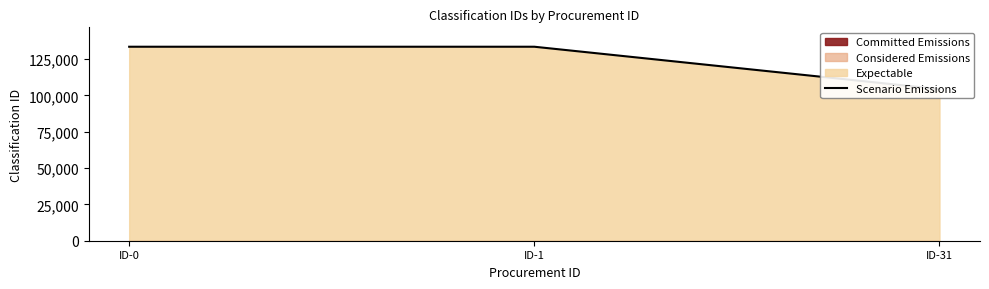

Is it true that the value at ID-1 is 133442?

True